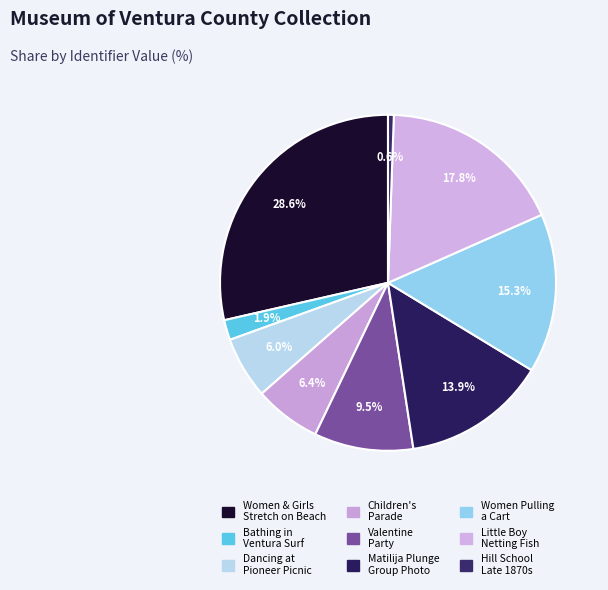

How many segments does this pie chart have?

9